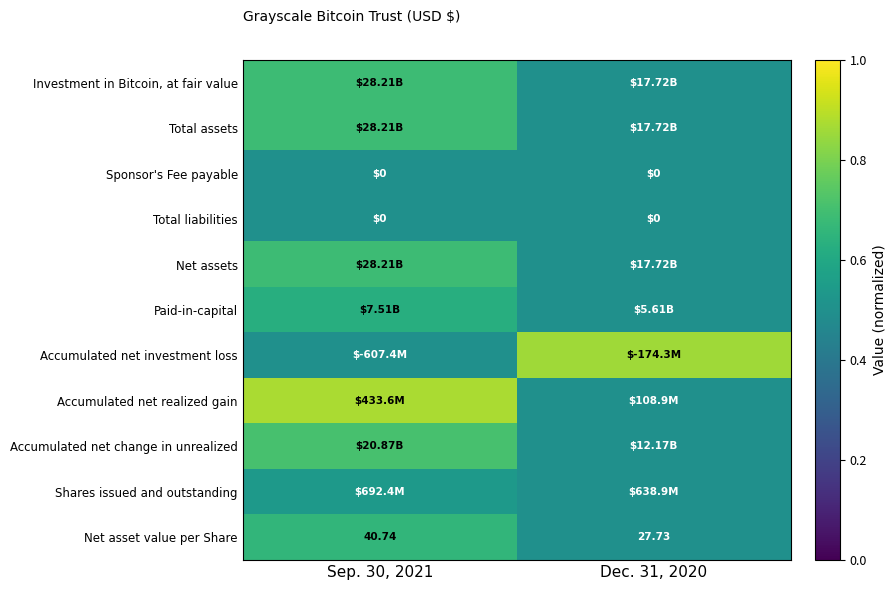

Is the value of Total liabilities at Dec. 31, 2020 greater than the value of Net asset value per Share at Sep. 30, 2021?

No